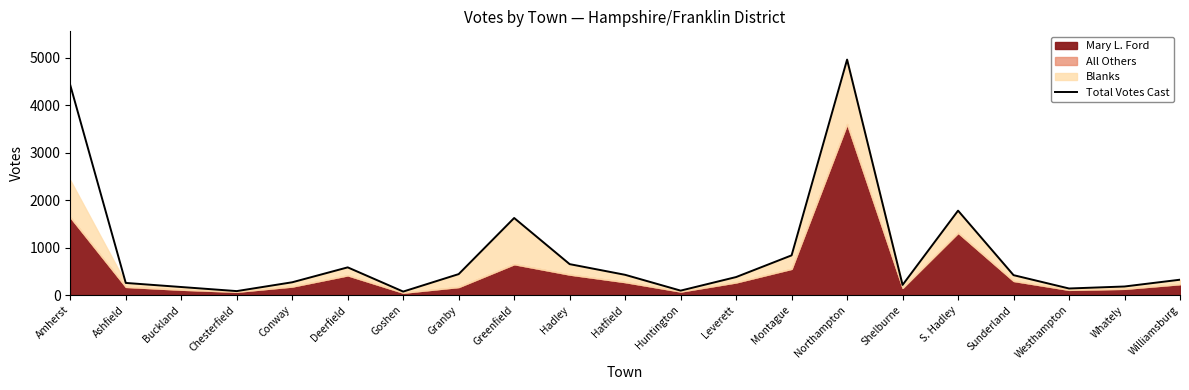

Reading right to left, what are all the values shown in this chart?

Williamsburg=323	Whately=180	Westhampton=138	Sunderland=419	S. Hadley=1778	Shelburne=213	Northampton=4960	Montague=836	Leverett=379	Huntington=93	Hatfield=426	Hadley=651	Greenfield=1623	Granby=441	Goshen=73	Deerfield=583	Conway=269	Chesterfield=83	Buckland=169	Ashfield=255	Amherst=4421